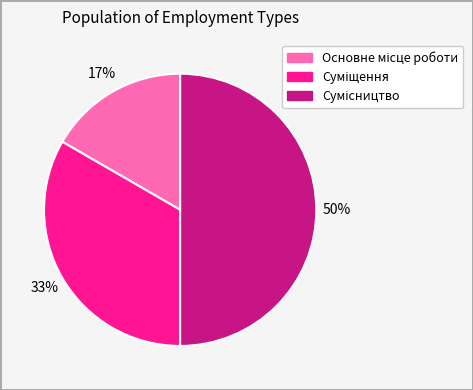

To the nearest percent, what is the average slice percentage?

33%